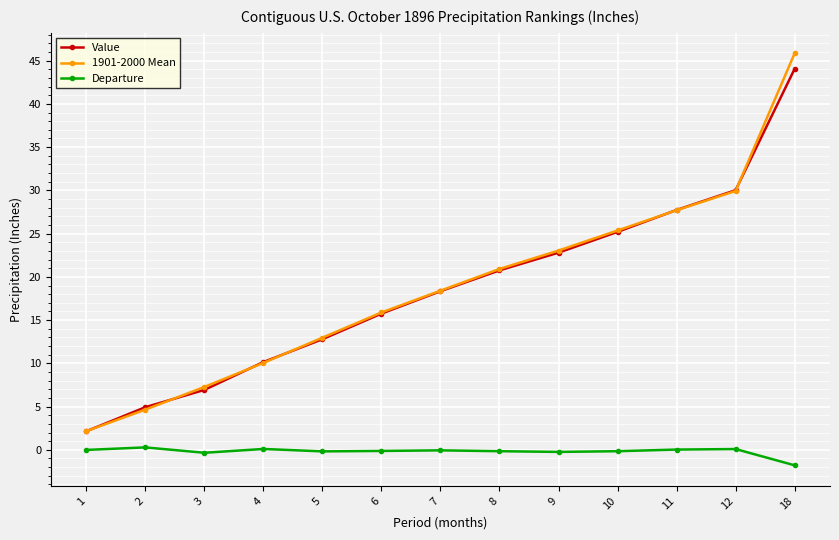

The Value series shows 20.8 at 8. True or false?

True